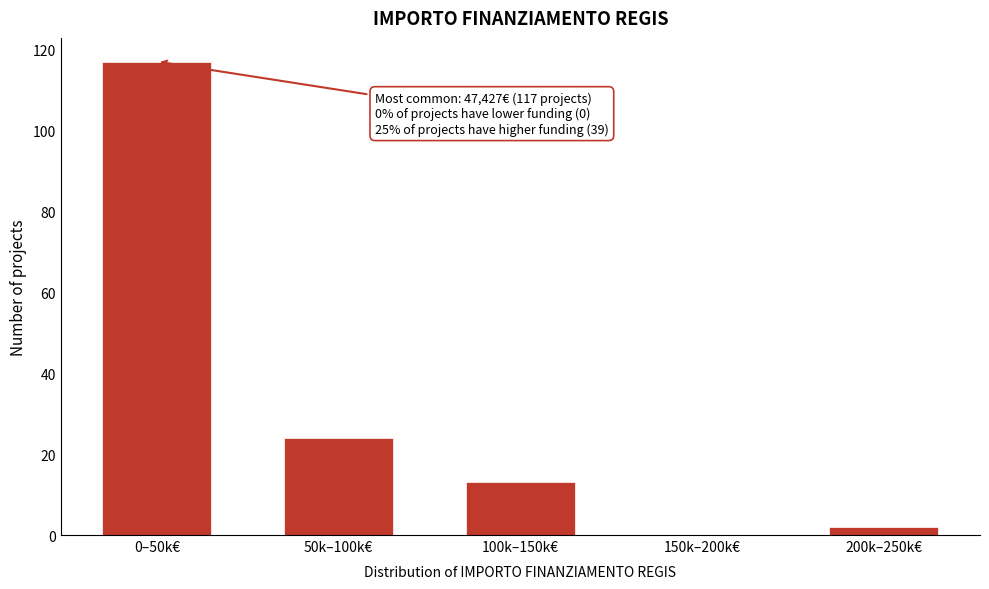

Reading left to right, list all the values displayed in this chart.

0–50k€=117	50k–100k€=24	100k–150k€=13	150k–200k€=0	200k–250k€=2